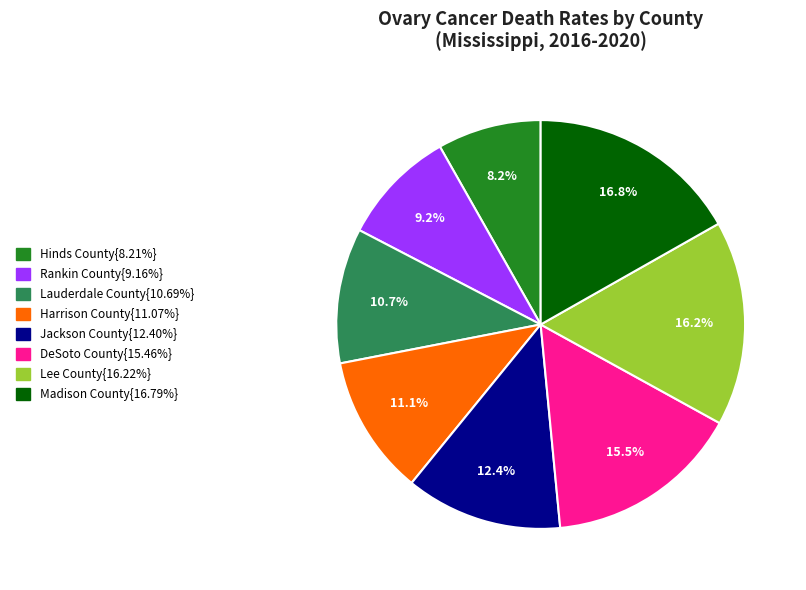

Does any single category account for the majority?

No